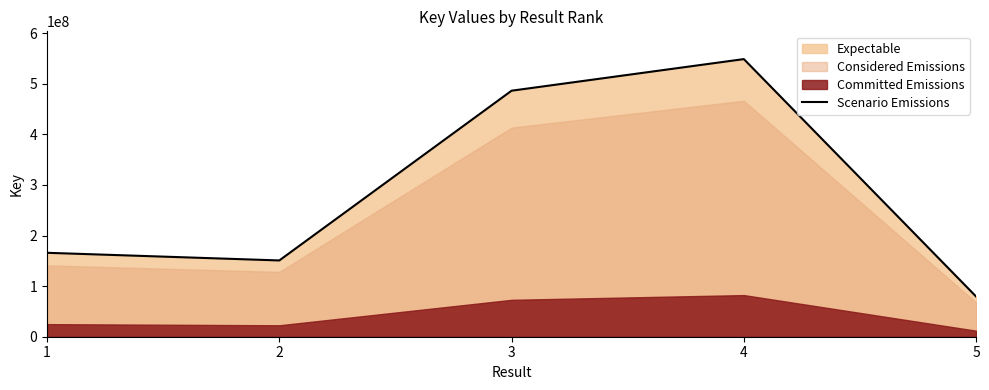

The value at 3 is 238813657. True or false?

False